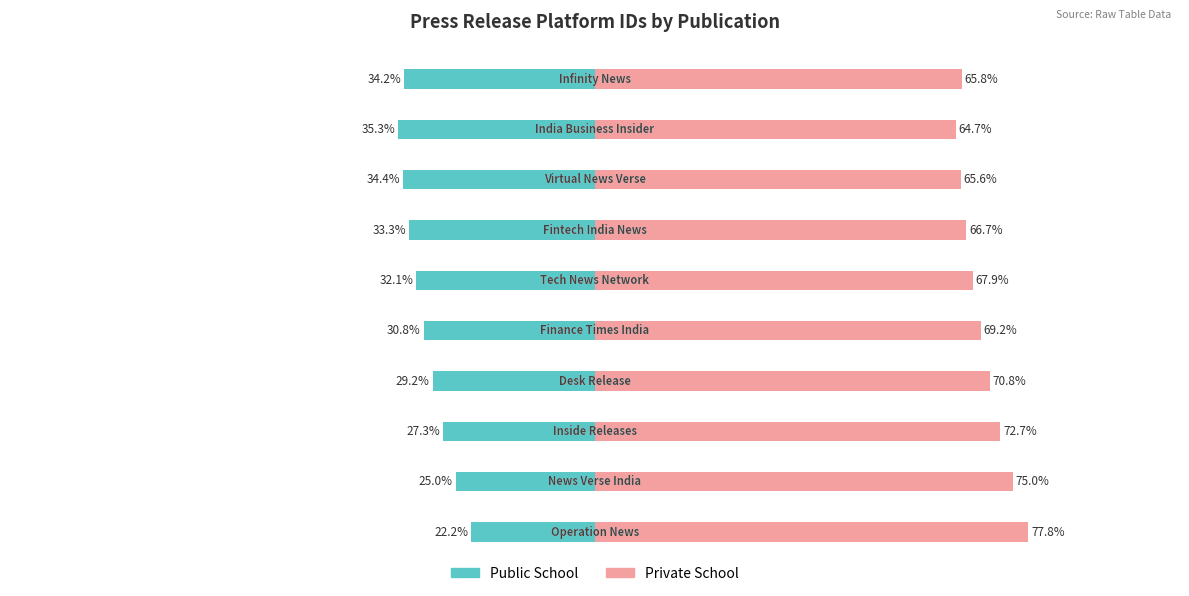

How many values in the Private School series are below 69?

5